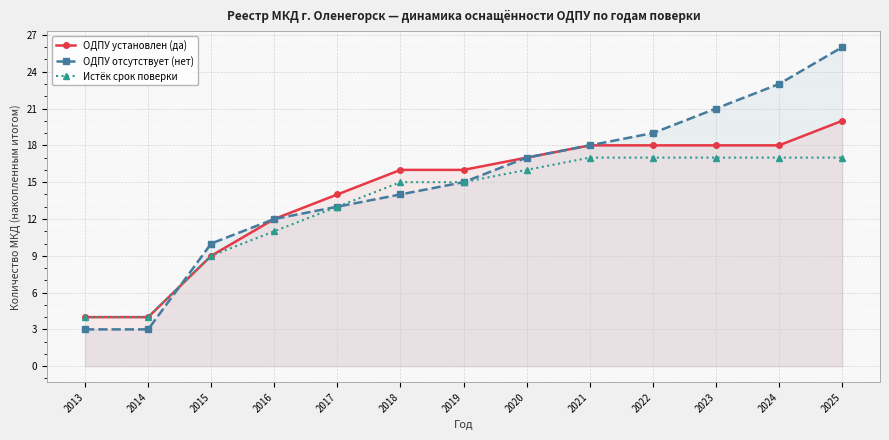

Is it true that Истёк срок поверки equals 5 at 2018?

False